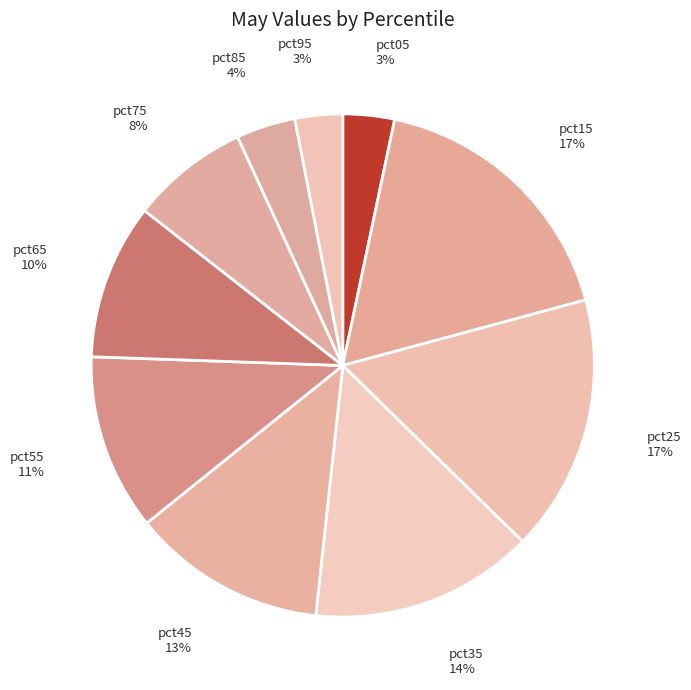

Does any single category account for the majority?

No